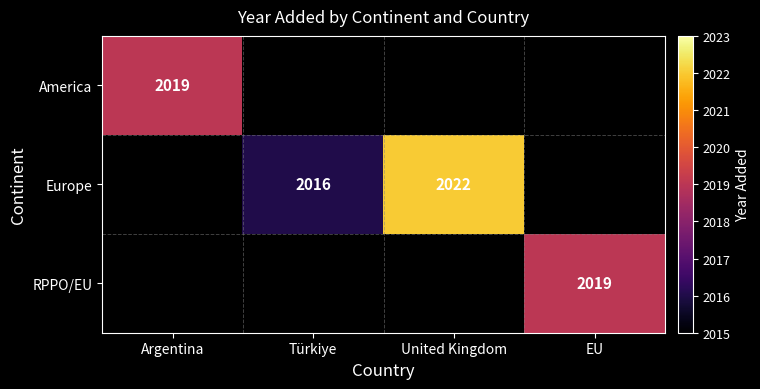

Is it true that Europe equals 476 at United Kingdom?

False